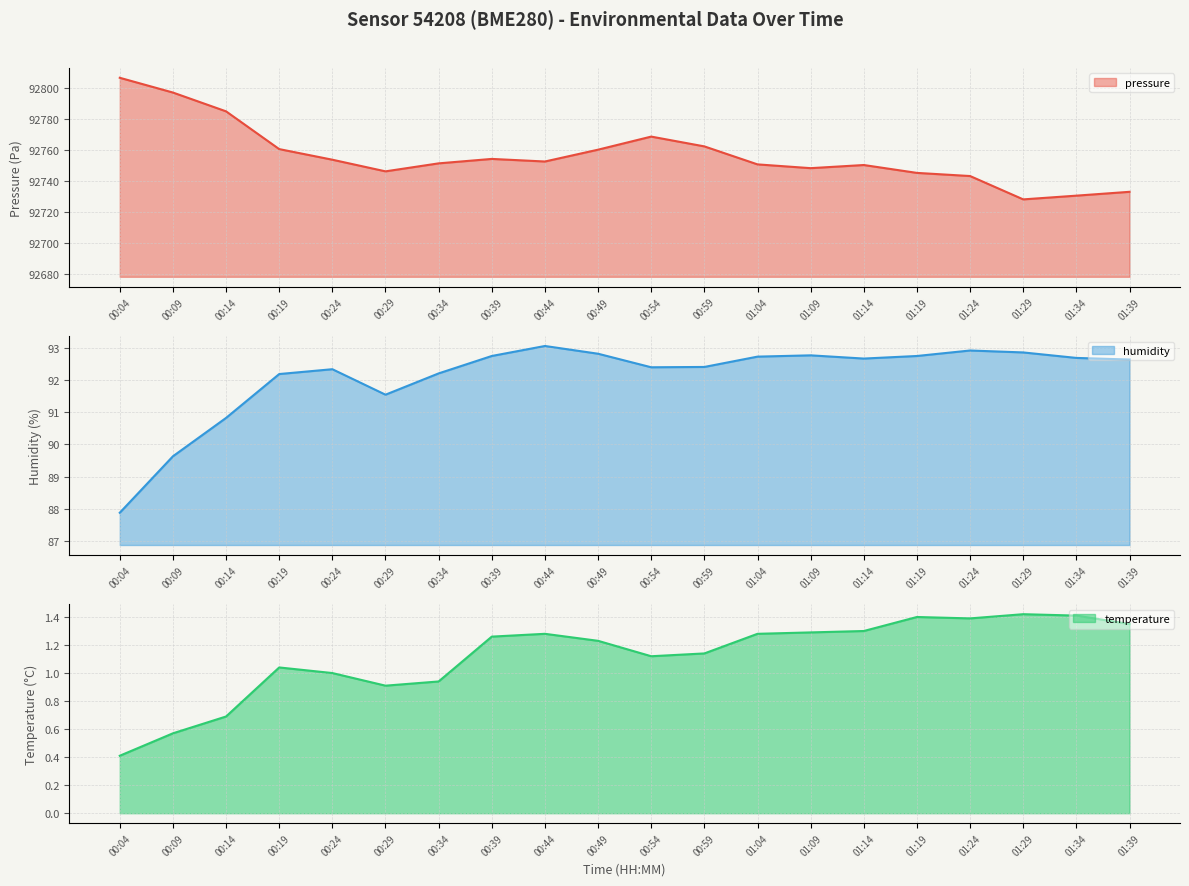

What is the label of the 8th point from the right?

01:04